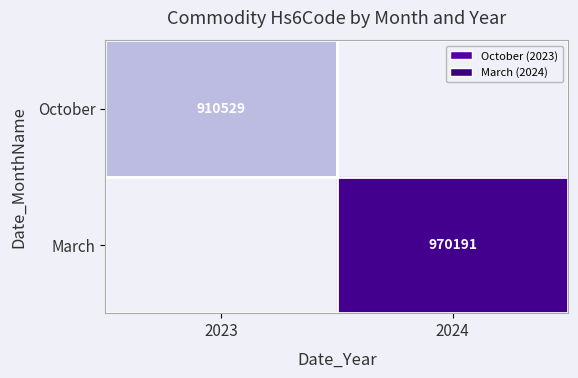

The October series shows 1502567 at 2023. True or false?

False